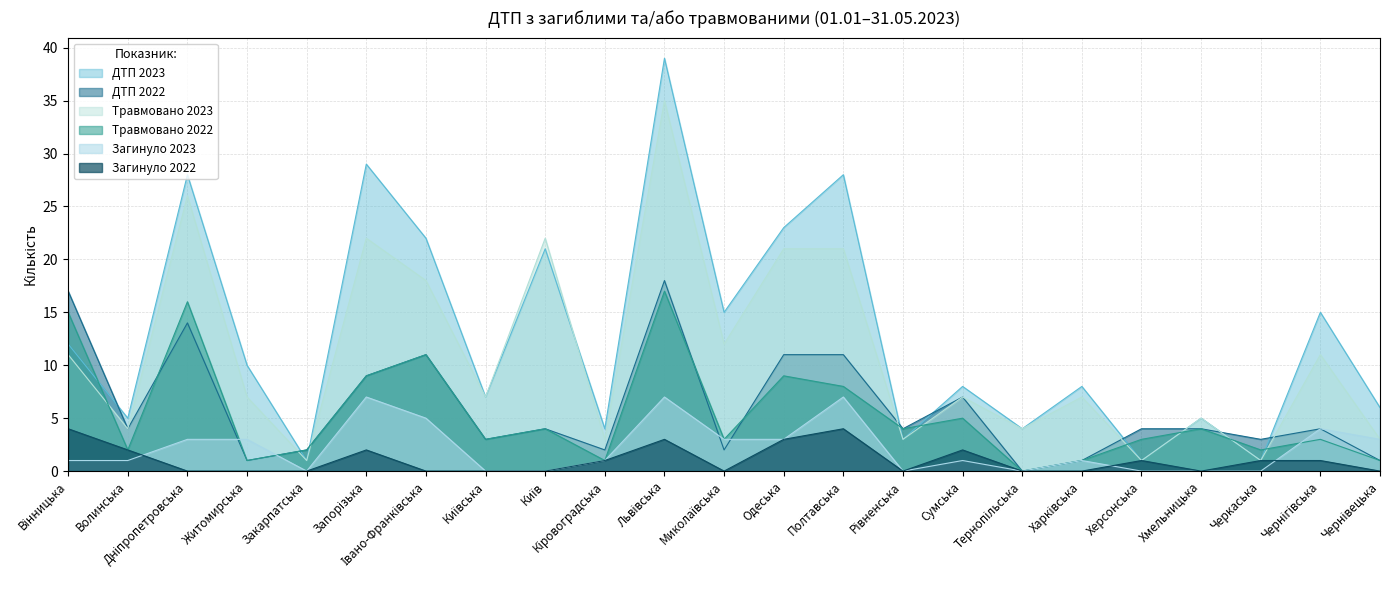

What is the value of the Травмовано 2023 point at the 11th from the left?

35